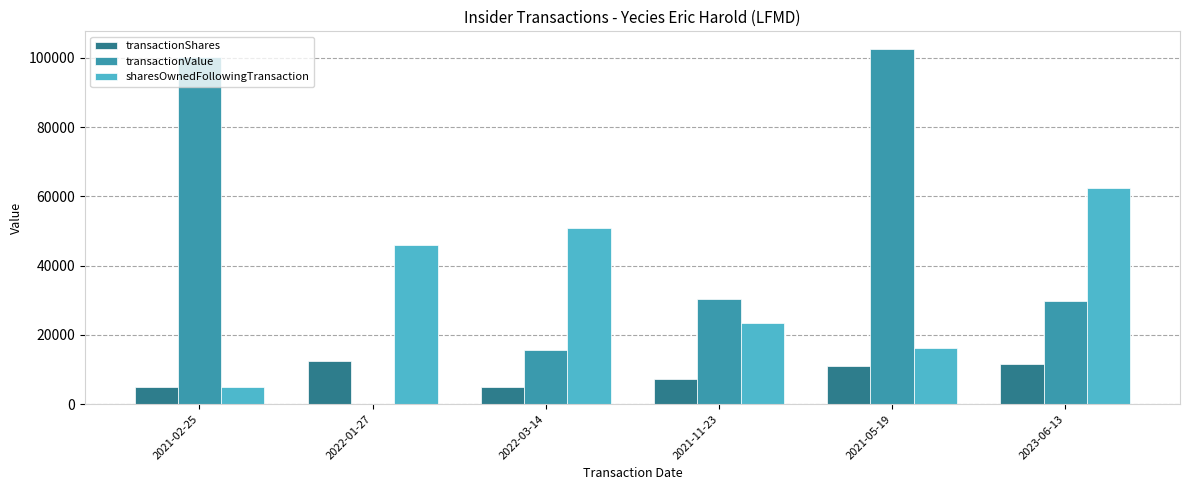

What is the average value of the sharesOwnedFollowingTransaction series?

34017